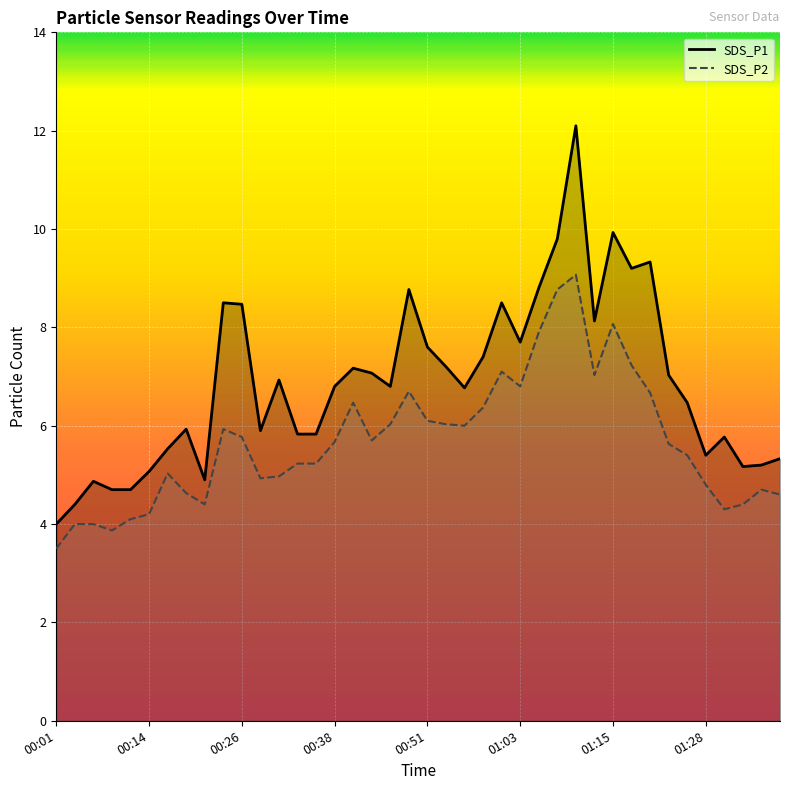

Rank the series at 29 from highest to lowest value.

SDS_P1 line, SDS_P2 line